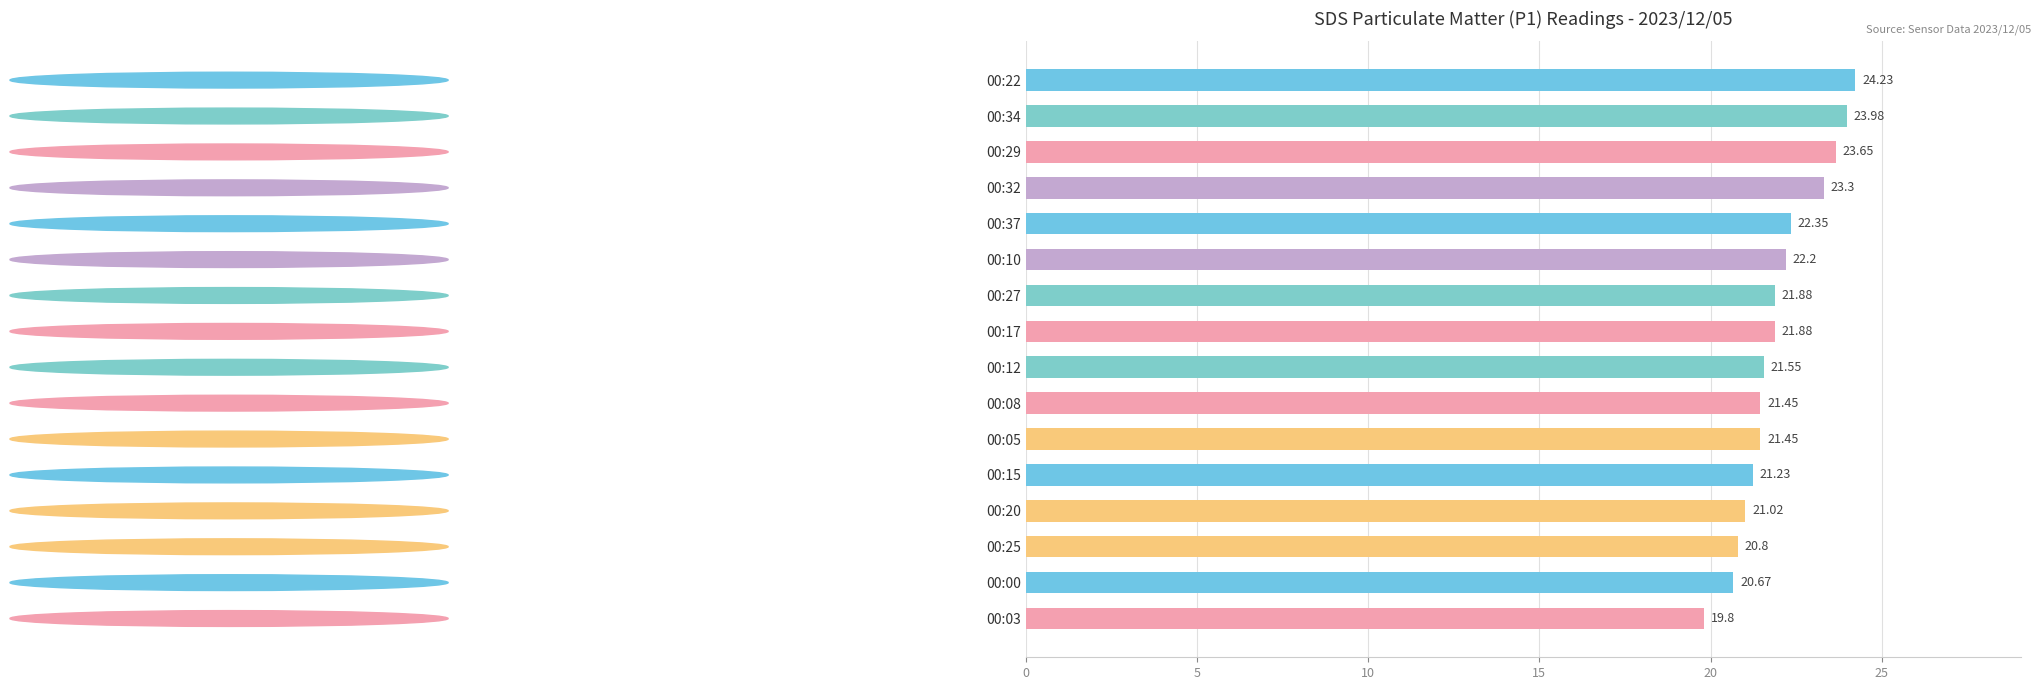

What is the sum of all values?

351.4